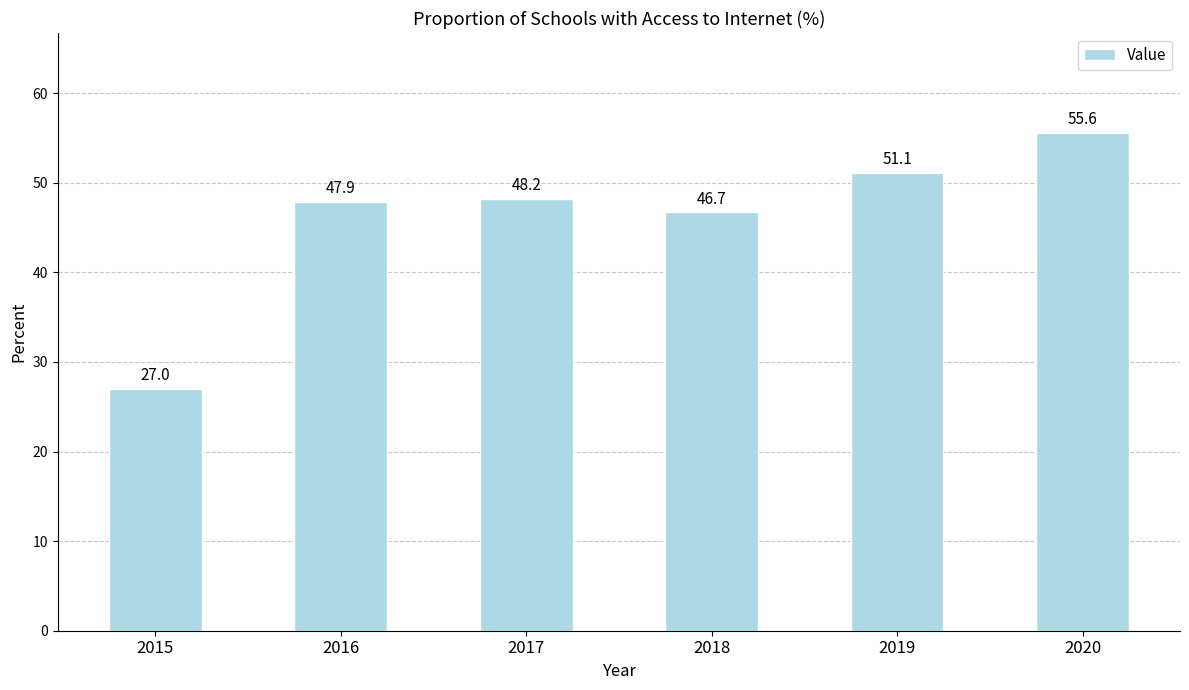

What is the minimum value shown in the chart?

27.0